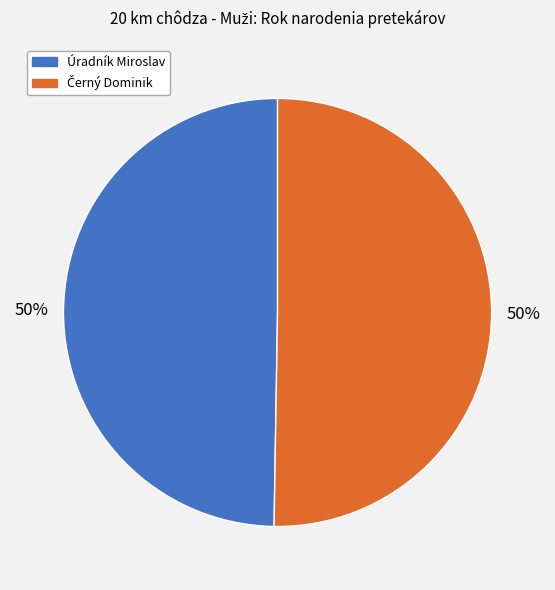

To the nearest percent, what percentage of the pie is Úradník Miroslav?

50%